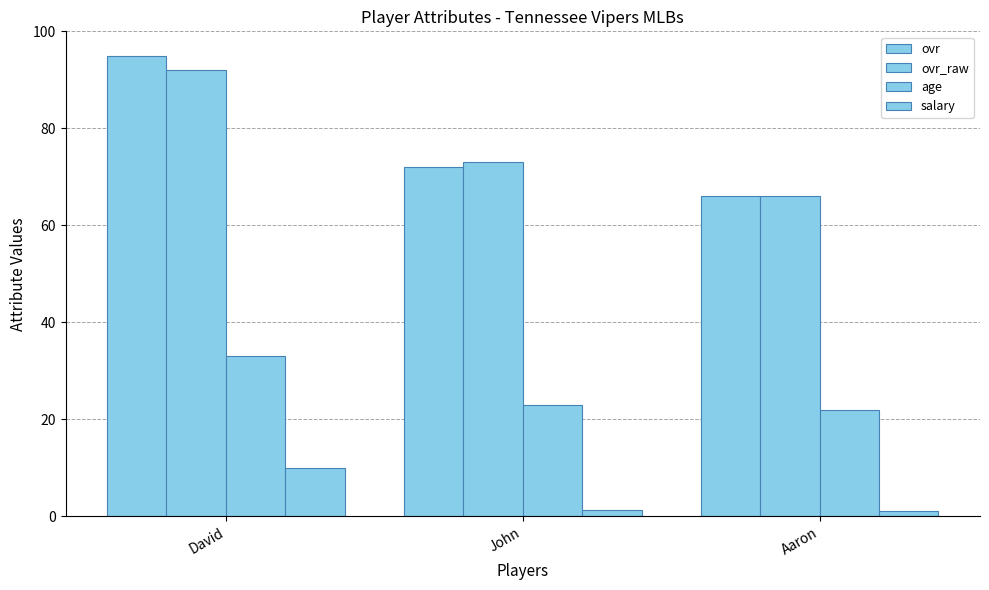

How many bars are there in each group?

4